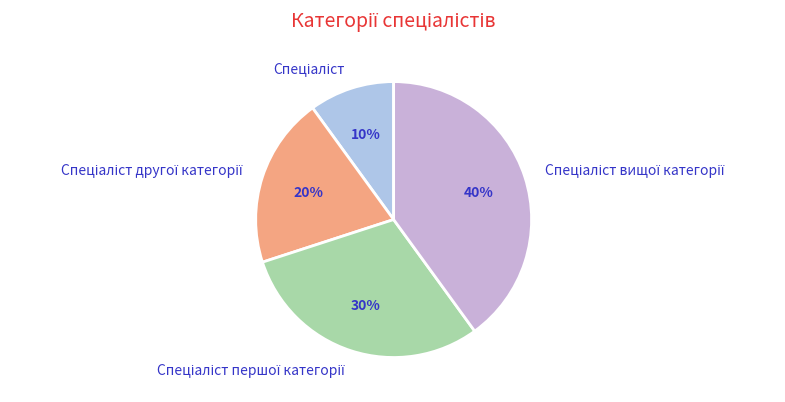

To the nearest percent, what is the difference between the largest and smallest slice percentages?

30%